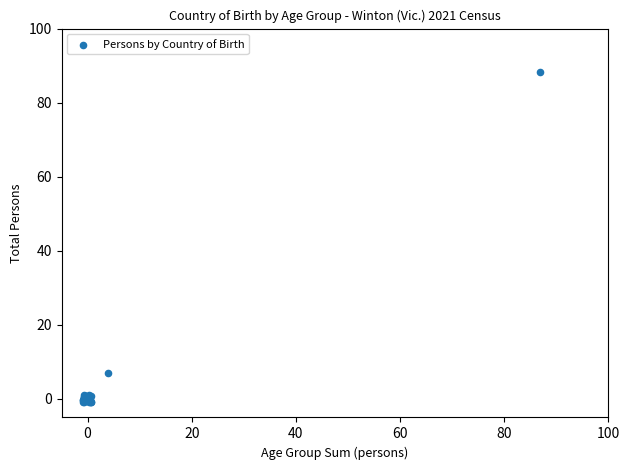

What Y value in the scatter plot is closest to 43?

7.0